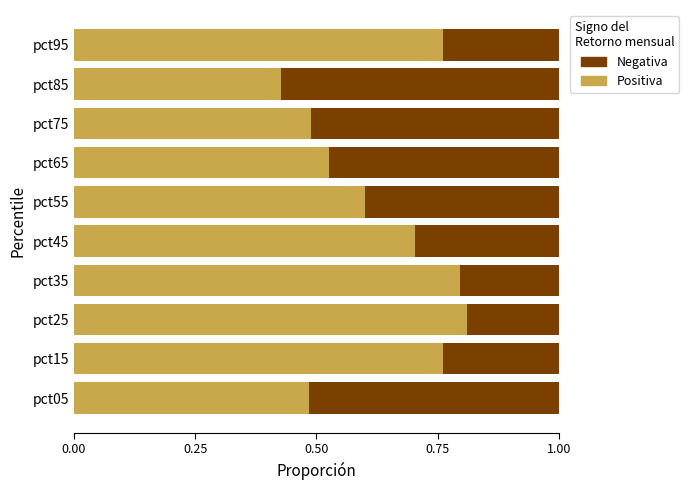

What is the total value across all series at pct25?

1.0